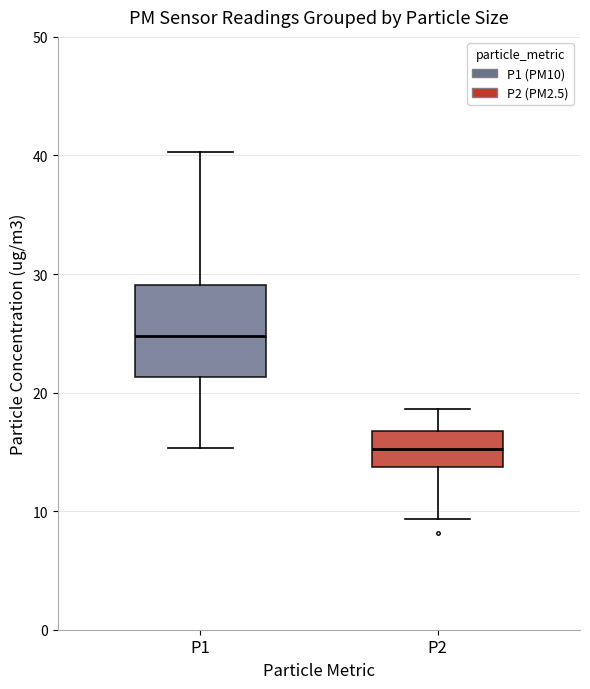

Where does the lower whisker of the box for P2 end on the y-axis? The values are not printed on the chart, so give them approximately, as read against the axis.

9